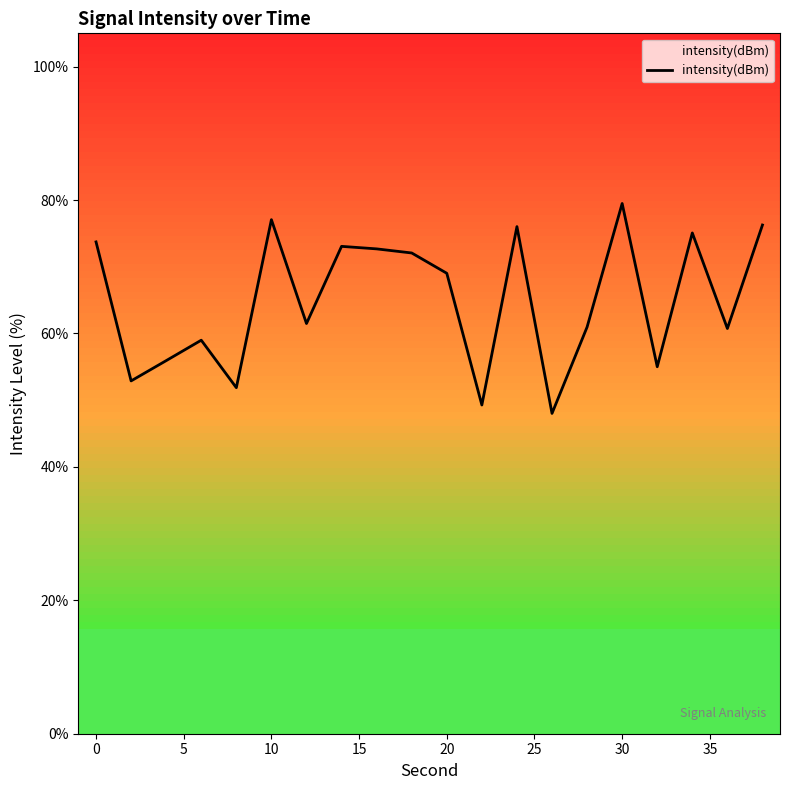

What is the minimum value shown in the chart?

48.0